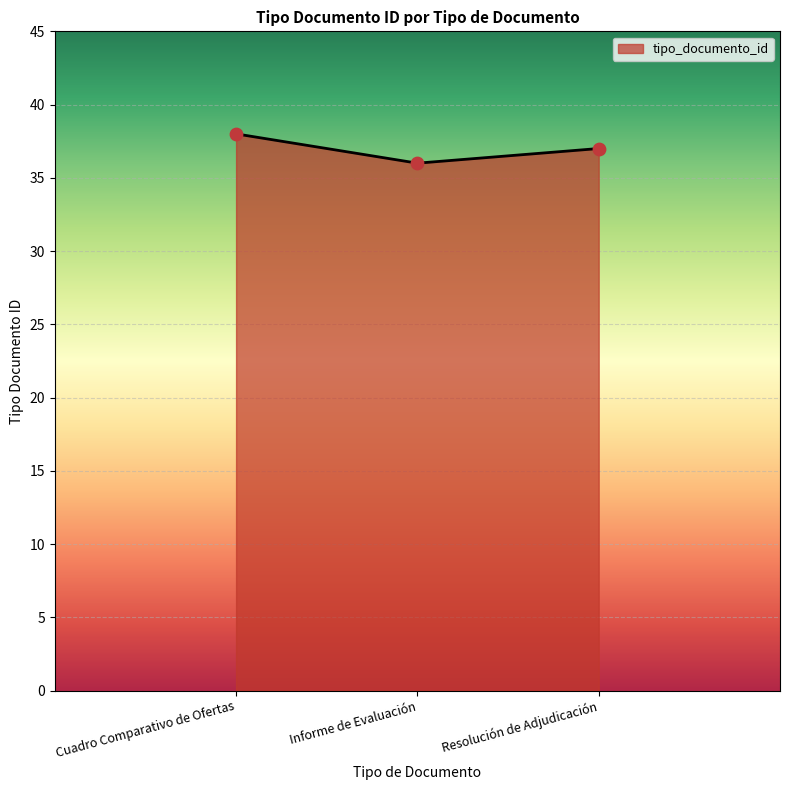

Which has a higher value, Resolución de Adjudicación or Cuadro Comparativo de Ofertas?

Cuadro Comparativo de Ofertas